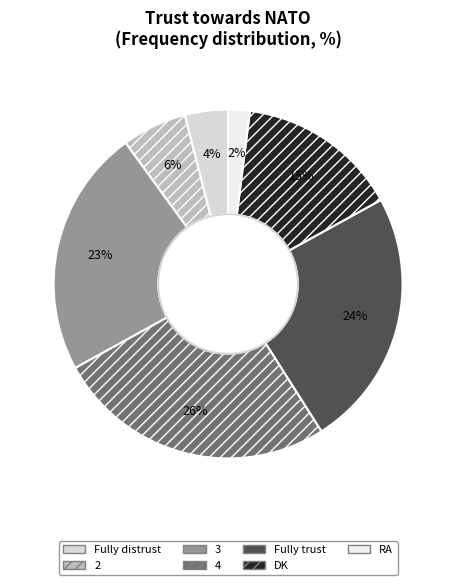

Combined, do RA and 4 account for over 50%?

No